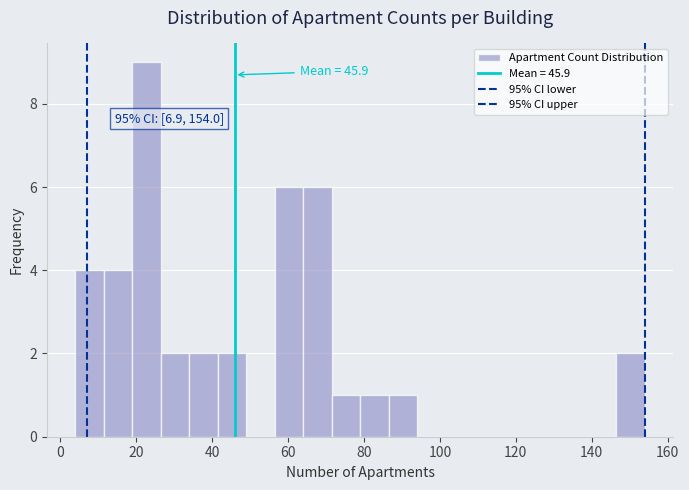

Read against the x-axis, roughly where is the centre of the tallest bar?

22